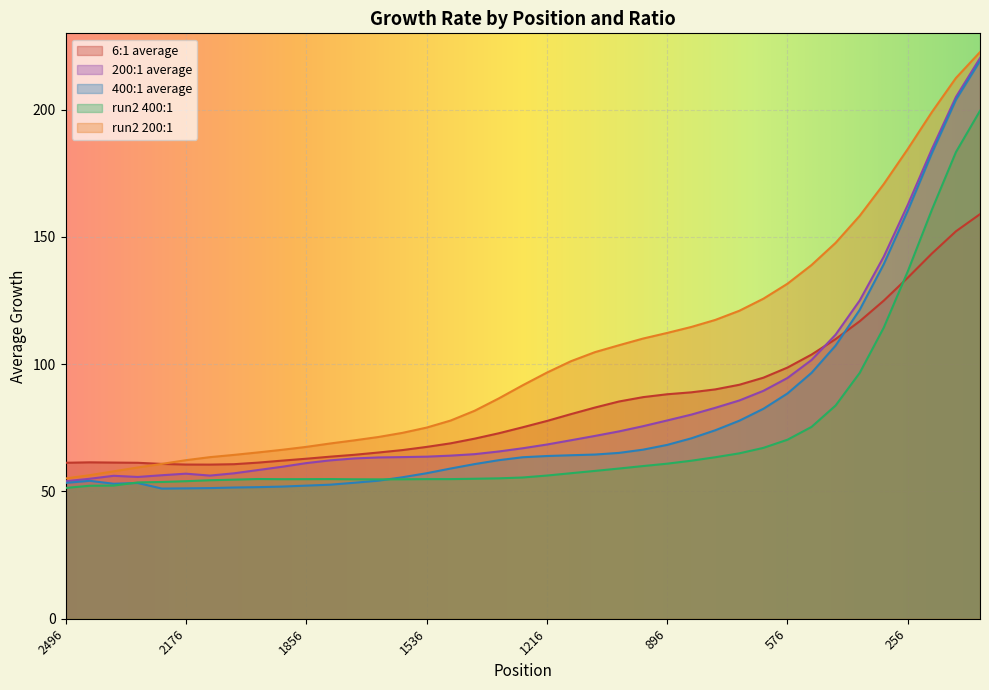

At which category is the sum across all series the highest?

64